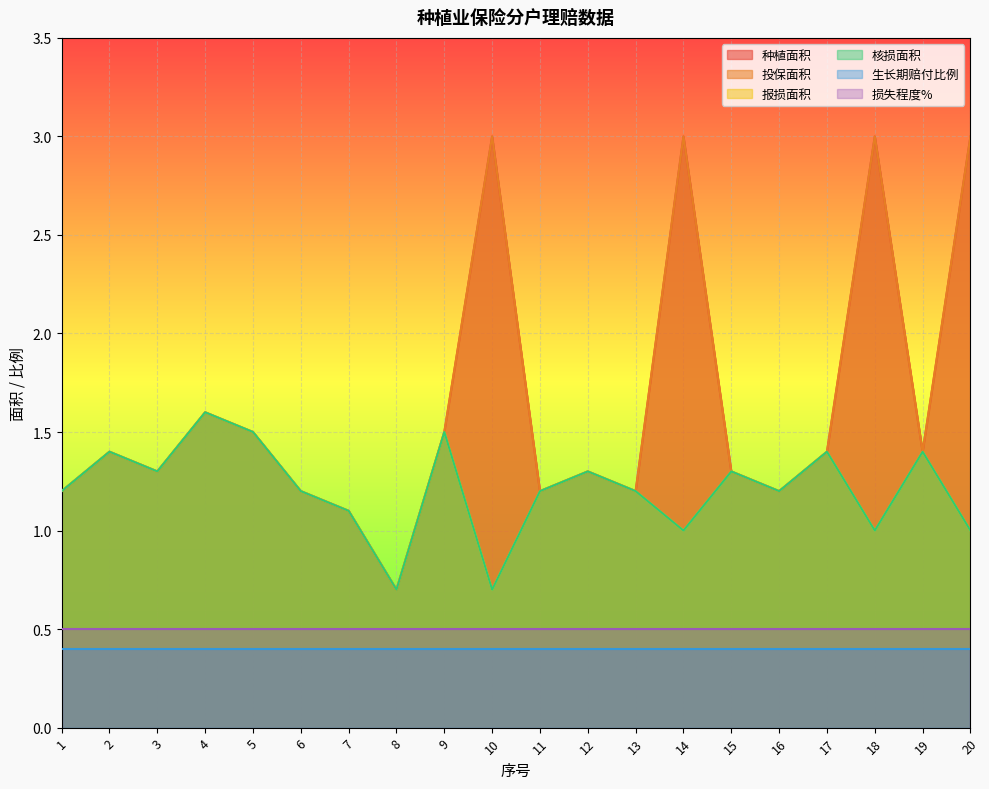

What is the difference between the 投保面积 values at 1 and 18?

1.8